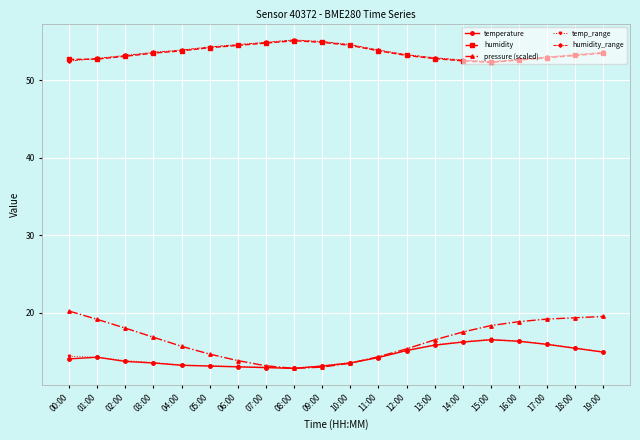

True or false: temp_range and humidity intersect in this chart.

False